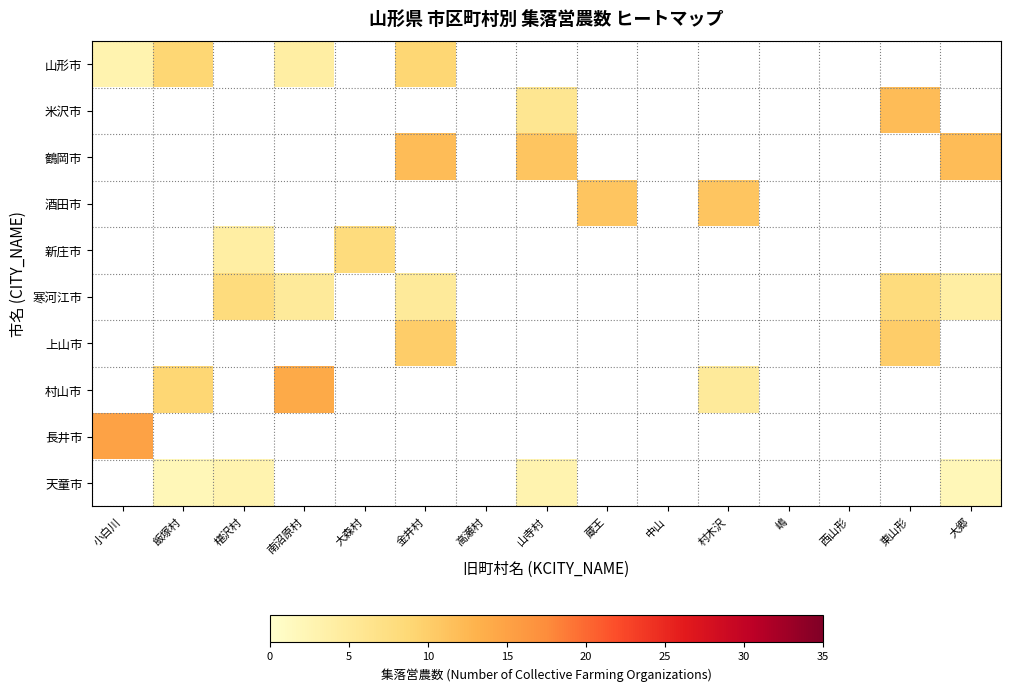

Reading left to right, extract all data points from this chart.

山形市: 小白川=3	飯塚村=9	椹沢村=0	南沼原村=4	大森村=0	金井村=9	高瀬村=0	山寺村=0	蔵王=0	中山=0	村木沢=0	嶋=0	西山形=0	東山形=0	大郷=0
米沢市: 小白川=0	飯塚村=0	椹沢村=0	南沼原村=0	大森村=0	金井村=0	高瀬村=0	山寺村=6	蔵王=0	中山=0	村木沢=0	嶋=0	西山形=0	東山形=12	大郷=0
鶴岡市: 小白川=0	飯塚村=0	椹沢村=0	南沼原村=0	大森村=0	金井村=12	高瀬村=0	山寺村=11	蔵王=0	中山=0	村木沢=0	嶋=0	西山形=0	東山形=0	大郷=12
酒田市: 小白川=0	飯塚村=0	椹沢村=0	南沼原村=0	大森村=0	金井村=0	高瀬村=0	山寺村=0	蔵王=11	中山=0	村木沢=11	嶋=0	西山形=0	東山形=0	大郷=0
新庄市: 小白川=0	飯塚村=0	椹沢村=4	南沼原村=0	大森村=8	金井村=0	高瀬村=0	山寺村=0	蔵王=0	中山=0	村木沢=0	嶋=0	西山形=0	東山形=0	大郷=0
寒河江市: 小白川=0	飯塚村=0	椹沢村=8	南沼原村=5	大森村=0	金井村=5	高瀬村=0	山寺村=0	蔵王=0	中山=0	村木沢=0	嶋=0	西山形=0	東山形=8	大郷=4
上山市: 小白川=0	飯塚村=0	椹沢村=0	南沼原村=0	大森村=0	金井村=10	高瀬村=0	山寺村=0	蔵王=0	中山=0	村木沢=0	嶋=0	西山形=0	東山形=10	大郷=0
村山市: 小白川=0	飯塚村=9	椹沢村=0	南沼原村=14	大森村=0	金井村=0	高瀬村=0	山寺村=0	蔵王=0	中山=0	村木沢=5	嶋=0	西山形=0	東山形=0	大郷=0
長井市: 小白川=15	飯塚村=0	椹沢村=0	南沼原村=0	大森村=0	金井村=0	高瀬村=0	山寺村=0	蔵王=0	中山=0	村木沢=0	嶋=0	西山形=0	東山形=0	大郷=0
天童市: 小白川=0	飯塚村=2	椹沢村=3	南沼原村=0	大森村=0	金井村=0	高瀬村=0	山寺村=3	蔵王=0	中山=0	村木沢=0	嶋=0	西山形=0	東山形=0	大郷=2